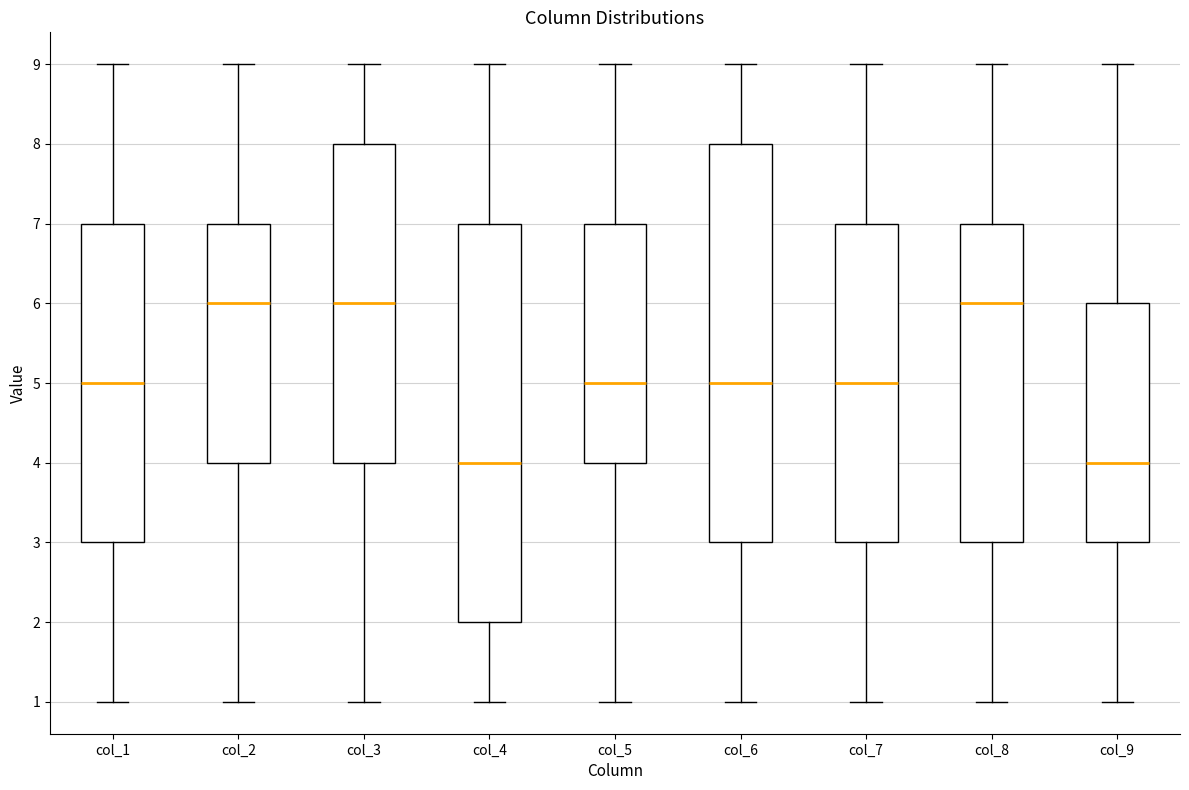

Reading left to right, read every box against the y-axis: the position of its median line, the range the box covers, and the ends of its whiskers. The values are not printed on the chart, so give them approximately, as read against the axis.

col_1: median 5, box 3 to 7, whiskers 1 to 9
col_2: median 6, box 4 to 7, whiskers 1 to 9
col_3: median 6, box 4 to 8, whiskers 1 to 9
col_4: median 4, box 2 to 7, whiskers 1 to 9
col_5: median 5, box 4 to 7, whiskers 1 to 9
col_6: median 5, box 3 to 8, whiskers 1 to 9
col_7: median 5, box 3 to 7, whiskers 1 to 9
col_8: median 6, box 3 to 7, whiskers 1 to 9
col_9: median 4, box 3 to 6, whiskers 1 to 9